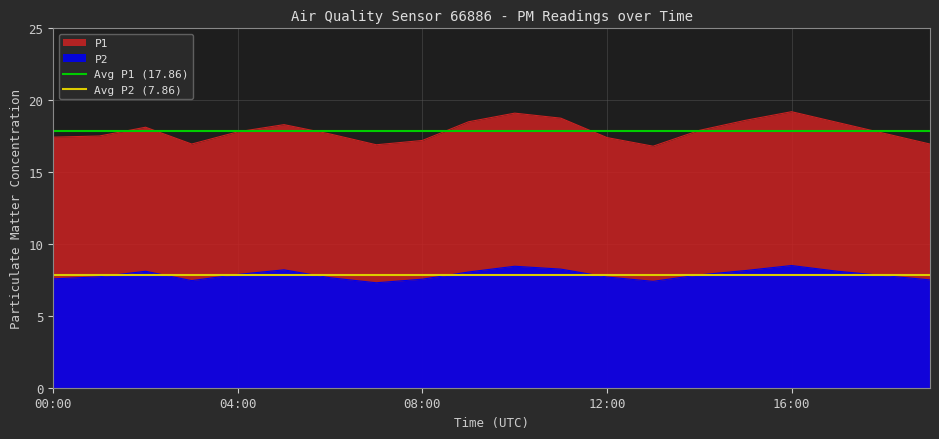

Rank the series by their average value, from highest to lowest.

Avg P1 (17.86), Avg P2 (7.86)